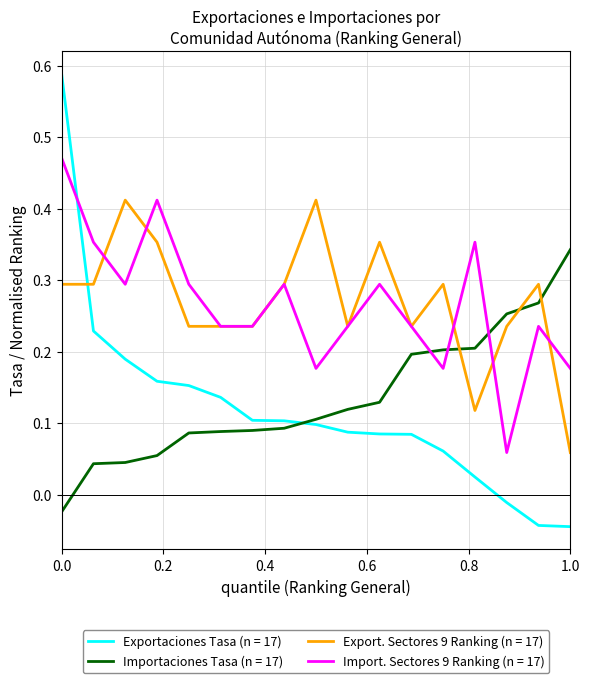

After their last crossing, which series has the higher values: Importaciones Tasa (n = 17) or Exportaciones Tasa (n = 17)?

Importaciones Tasa (n = 17)